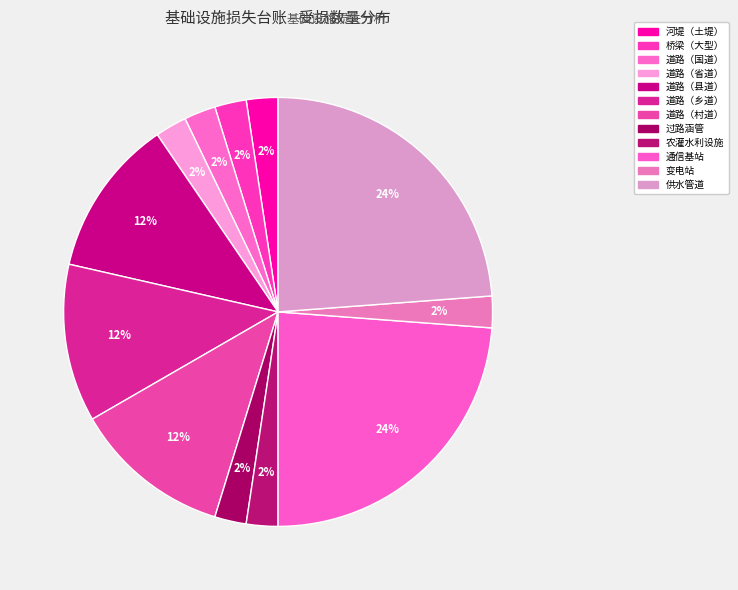

Is 过路涵管 the majority of the pie?

No